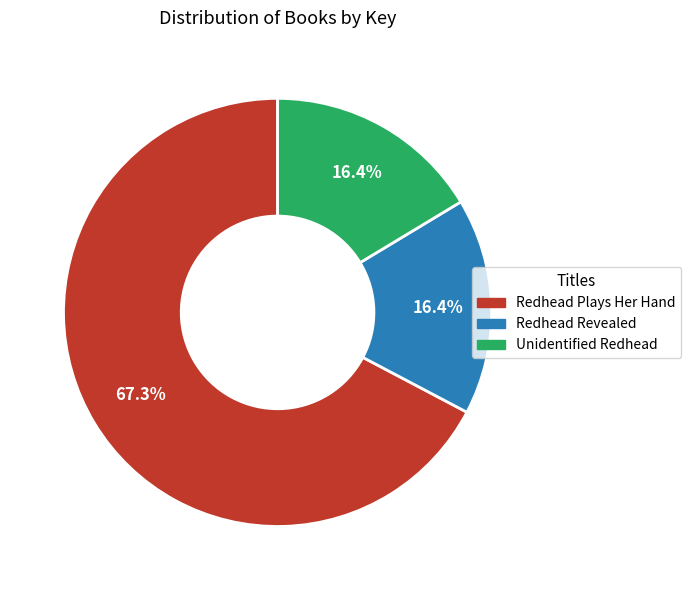

The Redhead Plays Her Hand slice represents 77% of the pie. True or false?

False